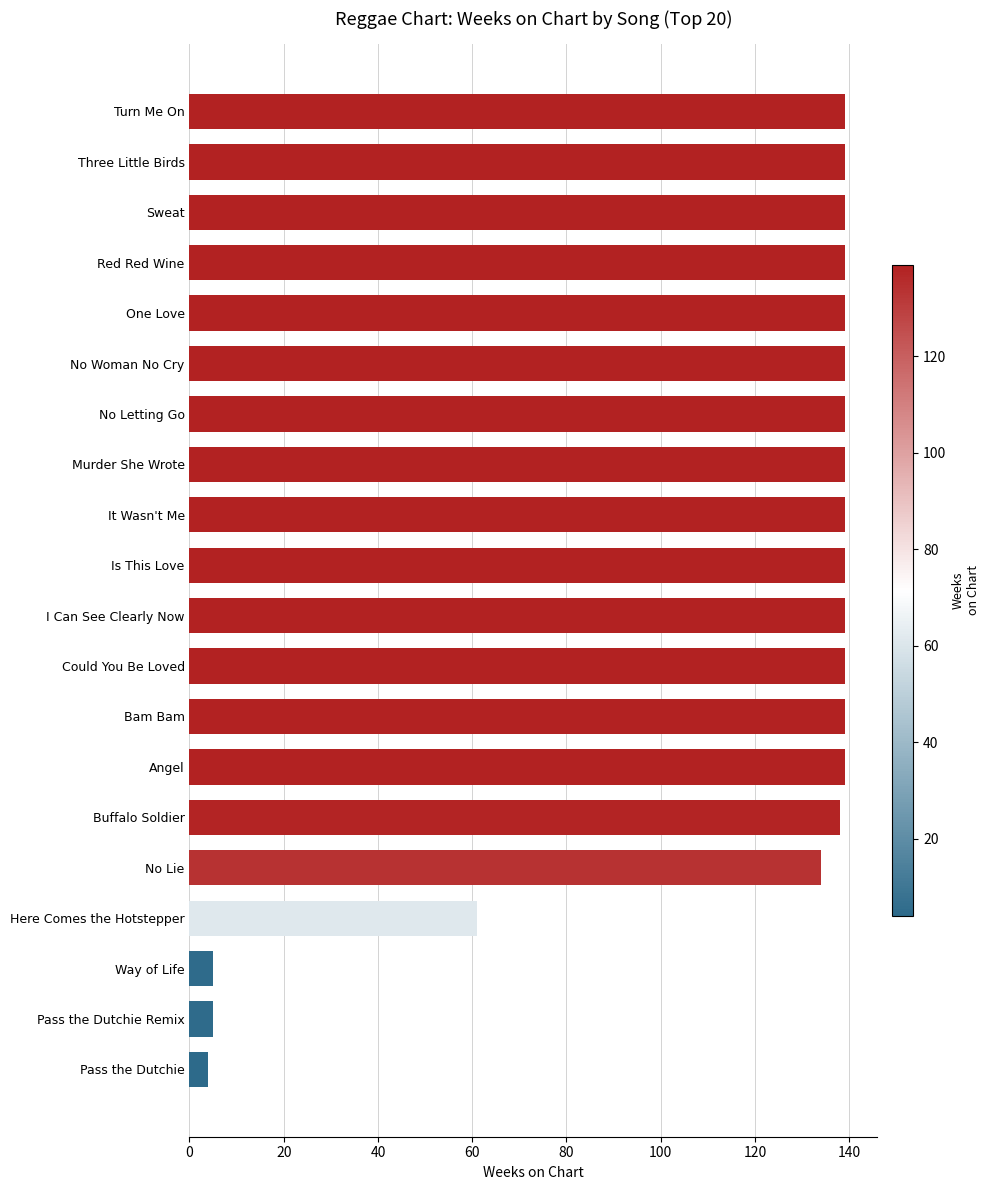

What is the label of the 2nd bar from the bottom?

Pass the Dutchie Remix